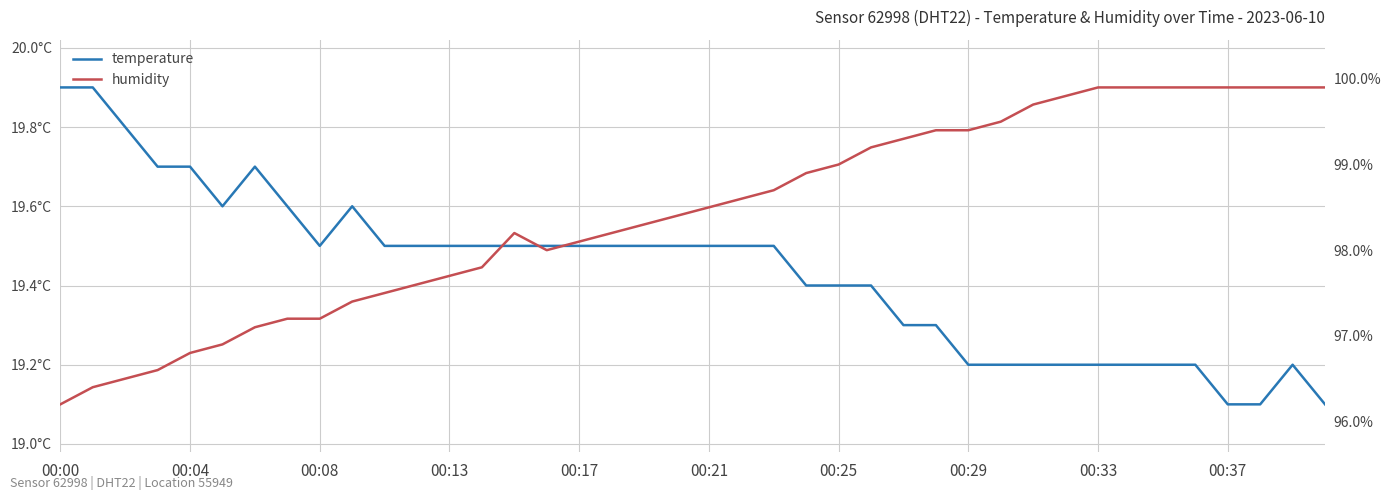

True or false: temperature and humidity intersect in this chart.

False